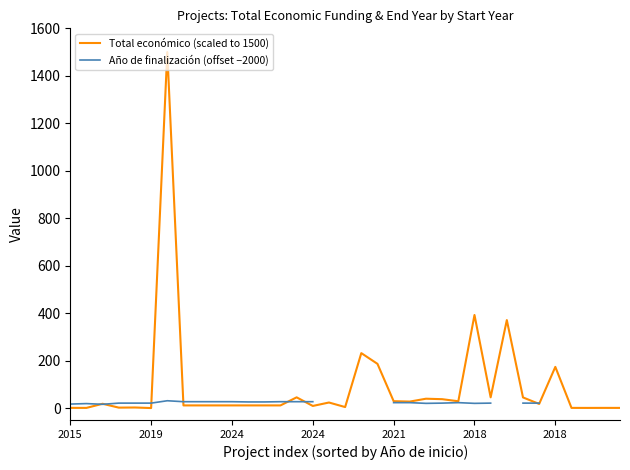

How many interior local valleys does the Año de finalización (offset −2000) series have?

3